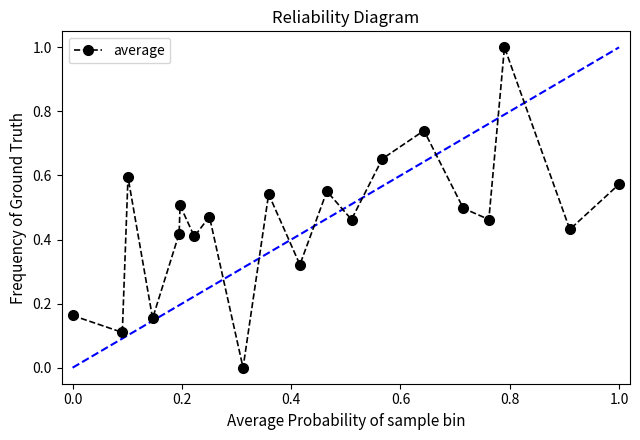

True or false: there are more than 2 points higher than both neighbors.

True